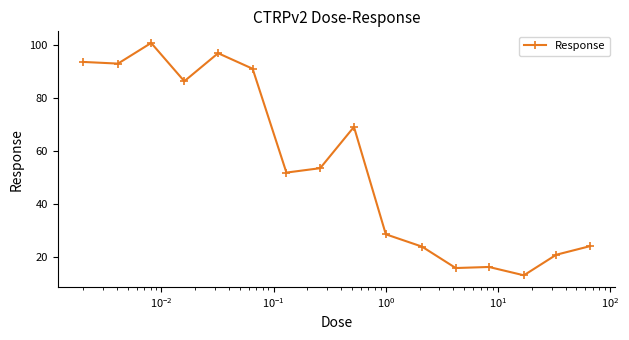

What is the minimum value shown in the chart?

13.3